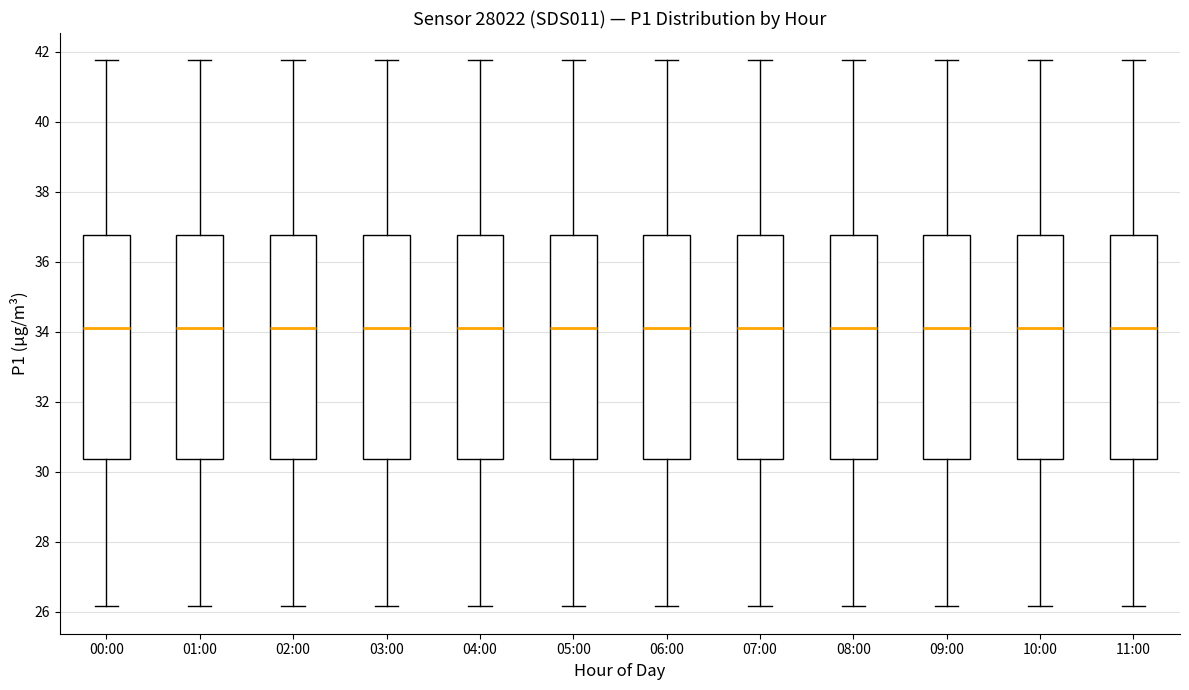

Where does the lower whisker of the box for 05:00 end on the y-axis? The values are not printed on the chart, so give them approximately, as read against the axis.

26.2